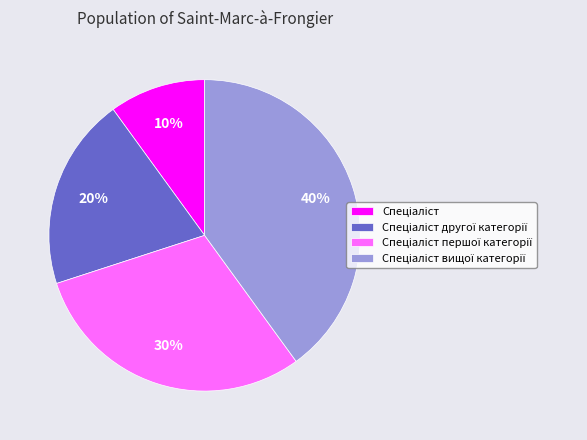

Is there any slice that represents more than half of the pie?

No